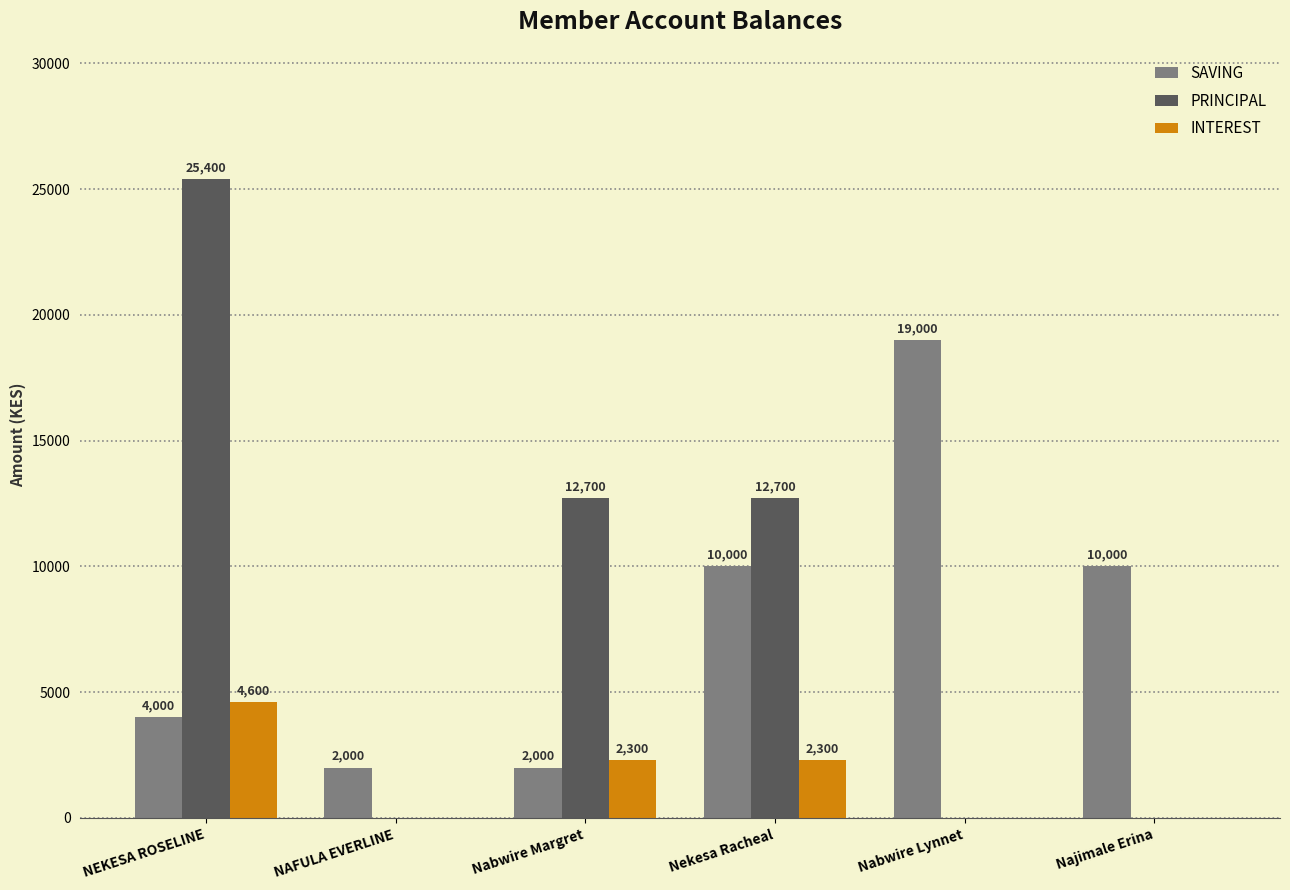

Are the bars grouped side by side (vs. stacked)?

Yes